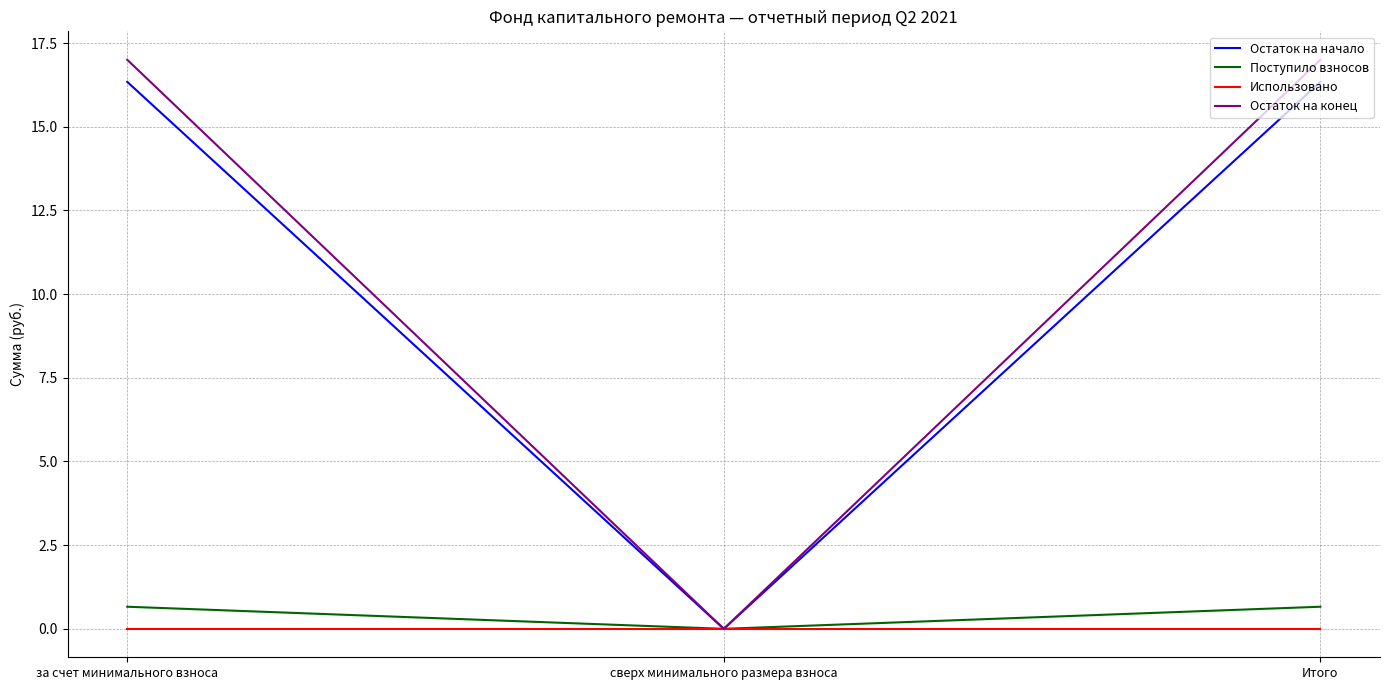

Reading left to right, what are all the values shown in this chart?

Остаток на начало: 16.3	0.0	16.3
Поступило взносов: 0.7	0.0	0.7
Использовано: 0.0	0.0	0.0
Остаток на конец: 17.0	0.0	17.0